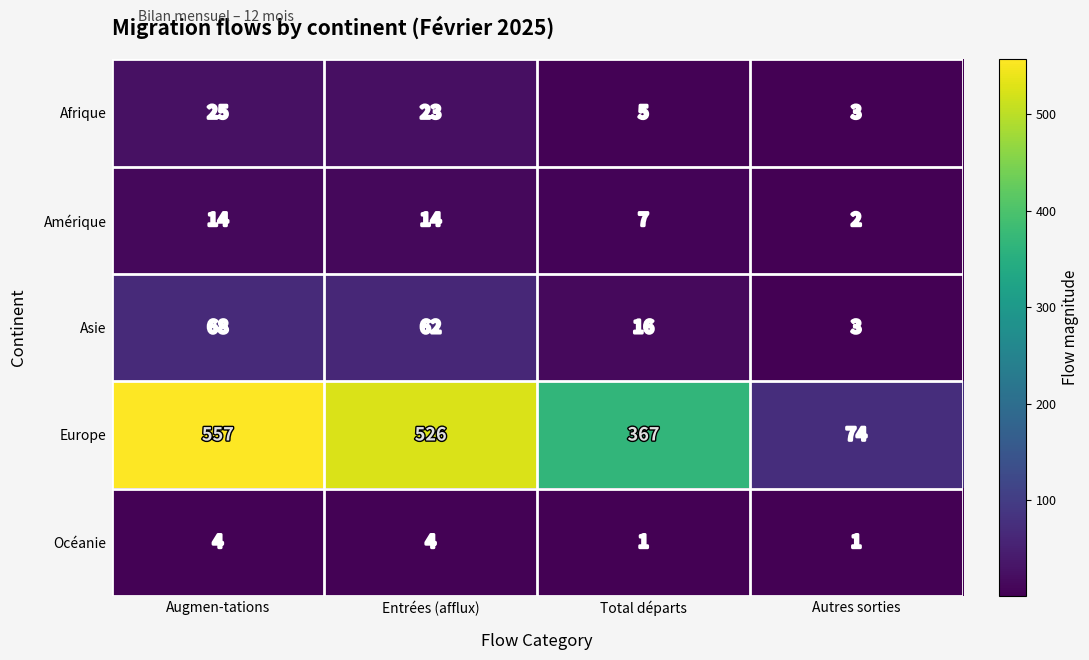

Rank the series by their maximum value, from lowest to highest.

Océanie, Amérique, Afrique, Asie, Europe